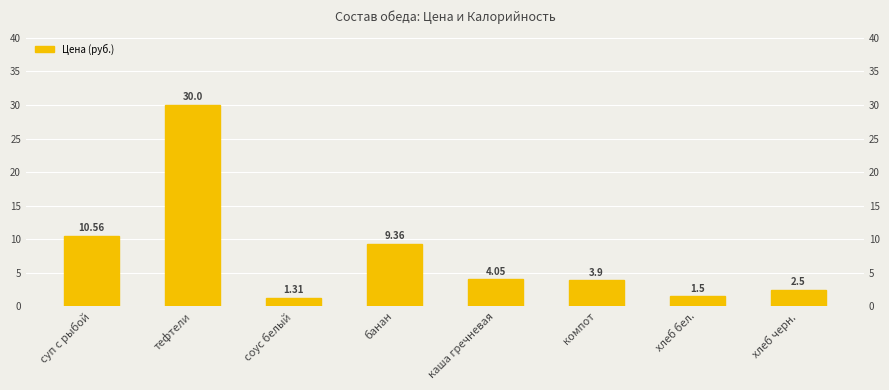

Rank the categories by value from highest to lowest.

тефтели, суп с рыбой, банан, каша гречневая, компот, хлеб черн., хлеб бел., соус белый